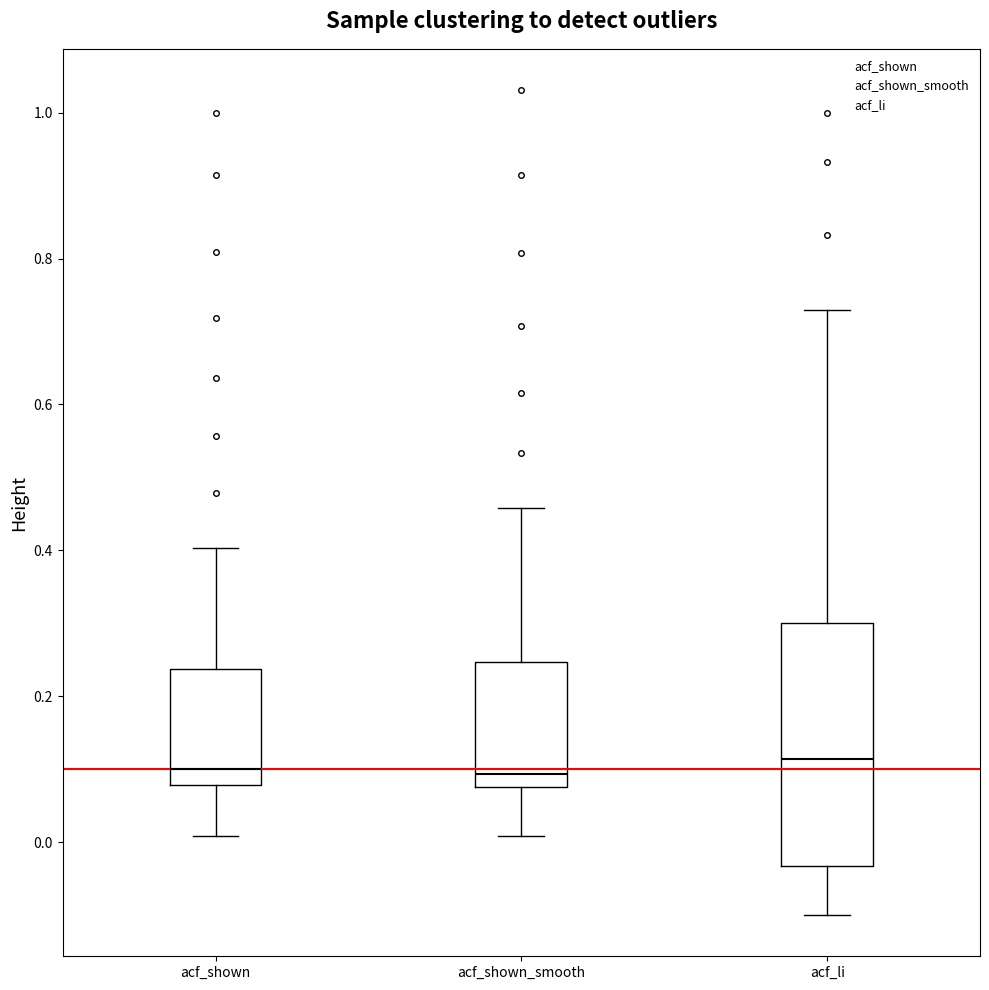

Reading left to right, transcribe this box plot: for each box, give where its median line is, the range the box spans, and where its two whiskers end, as read against the y-axis. The values are not printed on the chart, so give them approximately, as read against the axis.

acf_shown: median 0.10, box 0.08 to 0.24, whiskers 0.00 to 0.40
acf_shown_smooth: median 0.10, box 0.08 to 0.24, whiskers 0.00 to 0.46
acf_li: median 0.12, box -0.04 to 0.30, whiskers -0.10 to 0.74